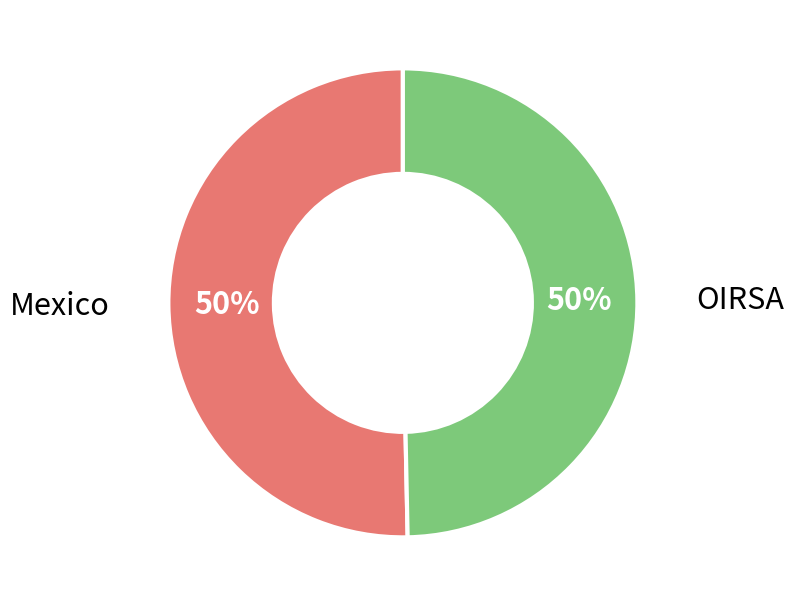

The OIRSA slice represents 38% of the pie. True or false?

False